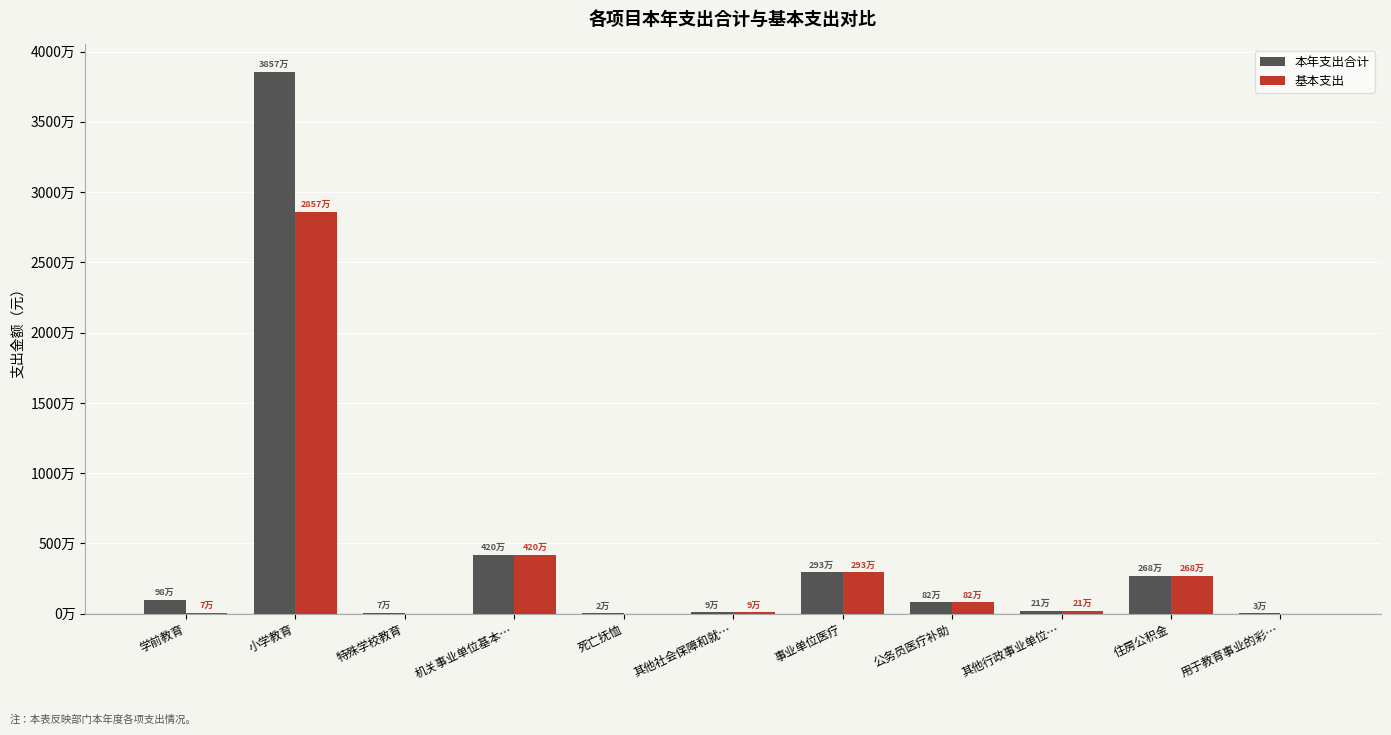

What are all the series names shown in the legend?

本年支出合计, 基本支出